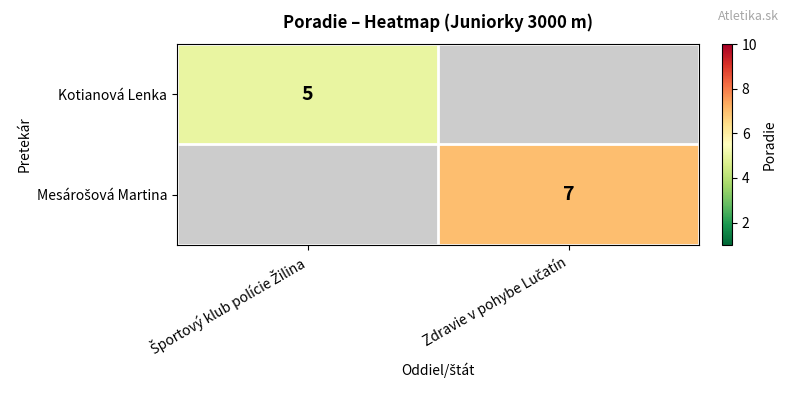

What is the minimum value for Kotianová Lenka?

5.0